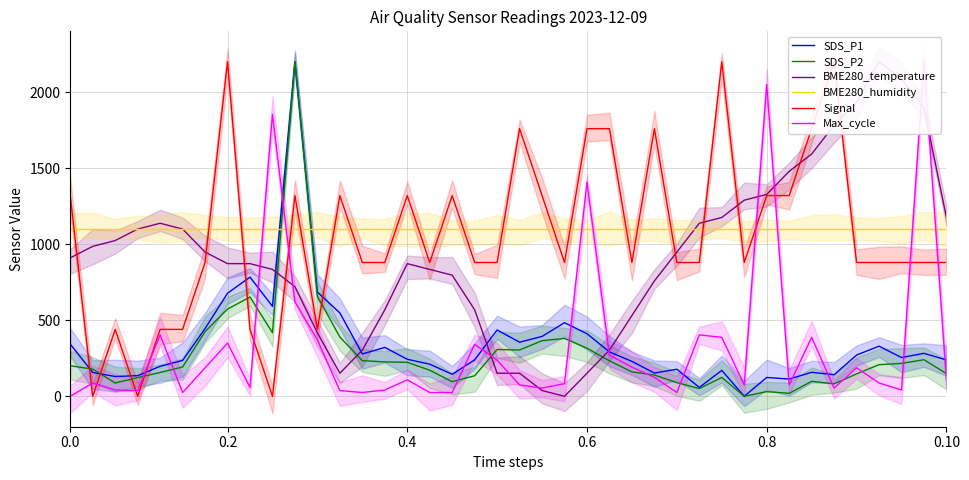

At 37, list the series in order from smallest to largest.

Max_cycle, SDS_P2, SDS_P1, Signal, BME280_humidity, BME280_temperature